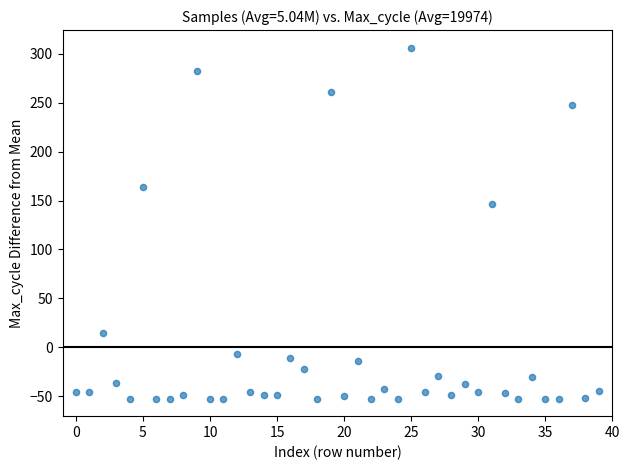

What Y value in the scatter plot is closest to 126?

146.5